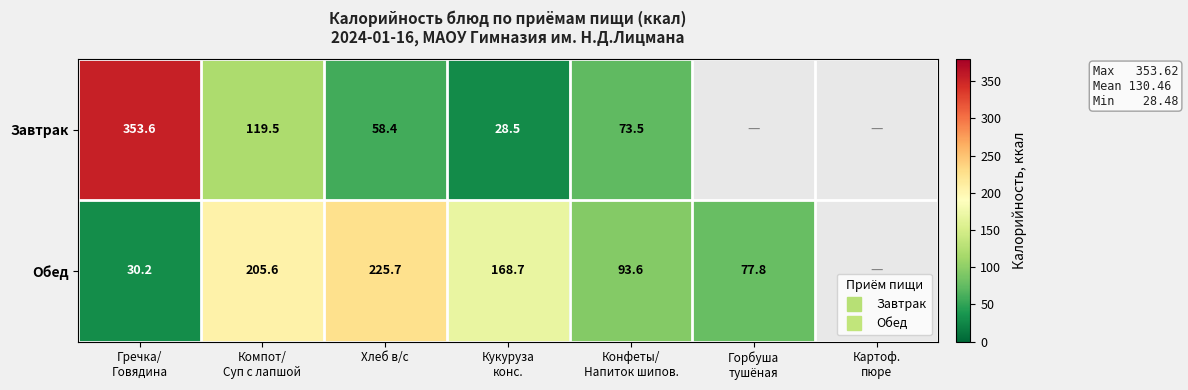

Which series has the largest range (max minus min)?

Завтрак